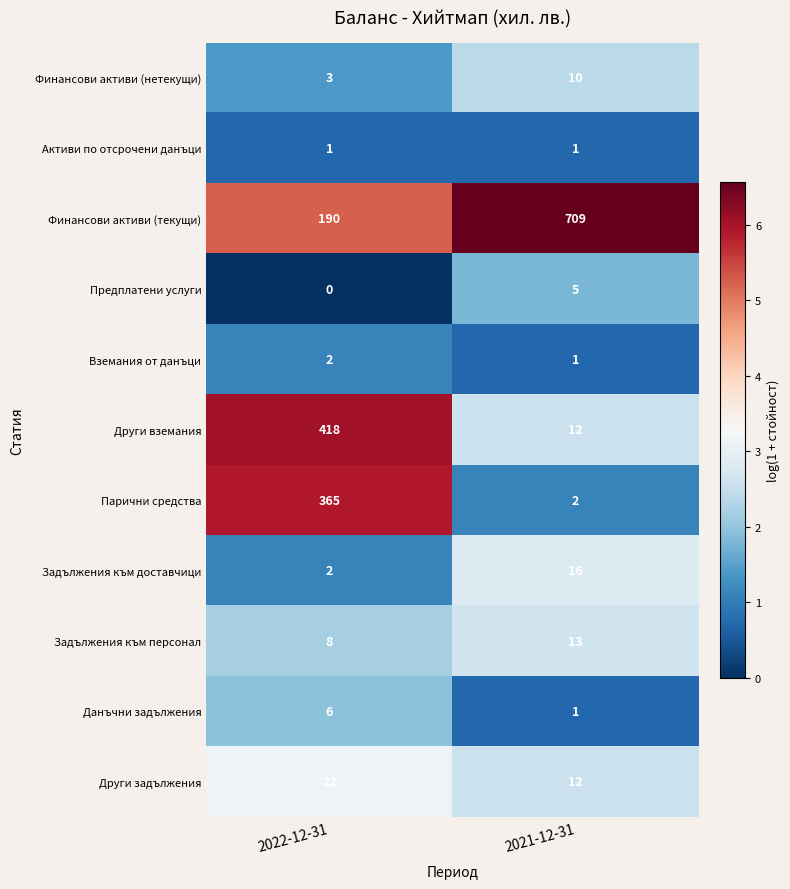

What is the sum of all Финансови активи (нетекущи) values?

13